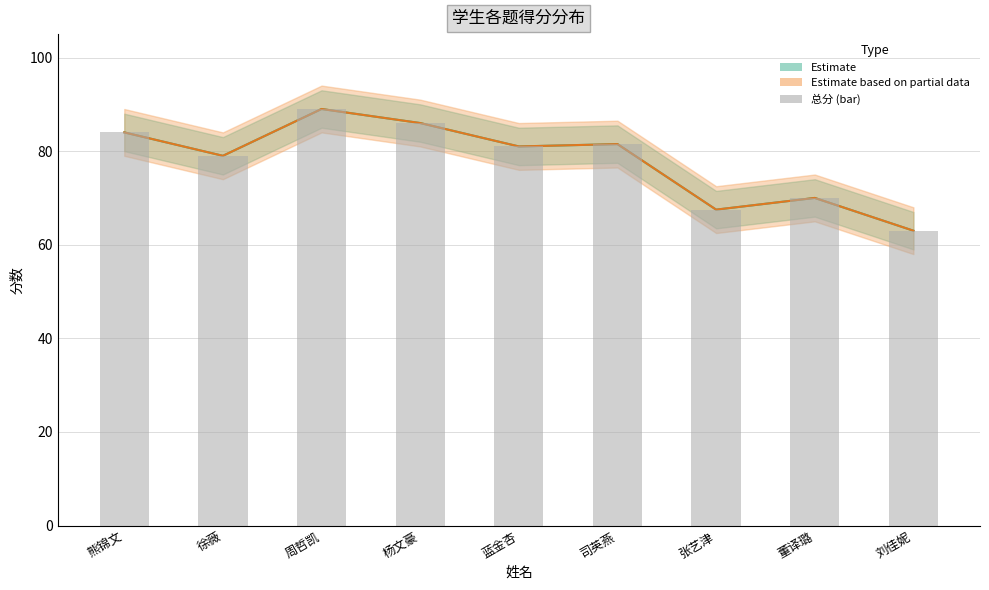

Reading left to right, what are all the values shown in this chart?

84.0	79.0	89.0	86.0	81.0	81.5	67.5	70.0	63.0